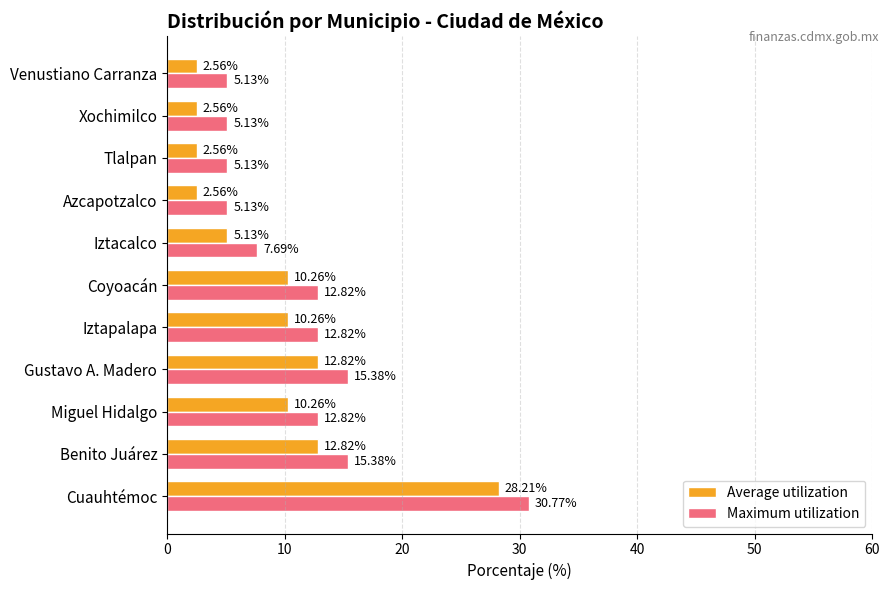

Which category has the highest value across all series?

Cuauhtémoc